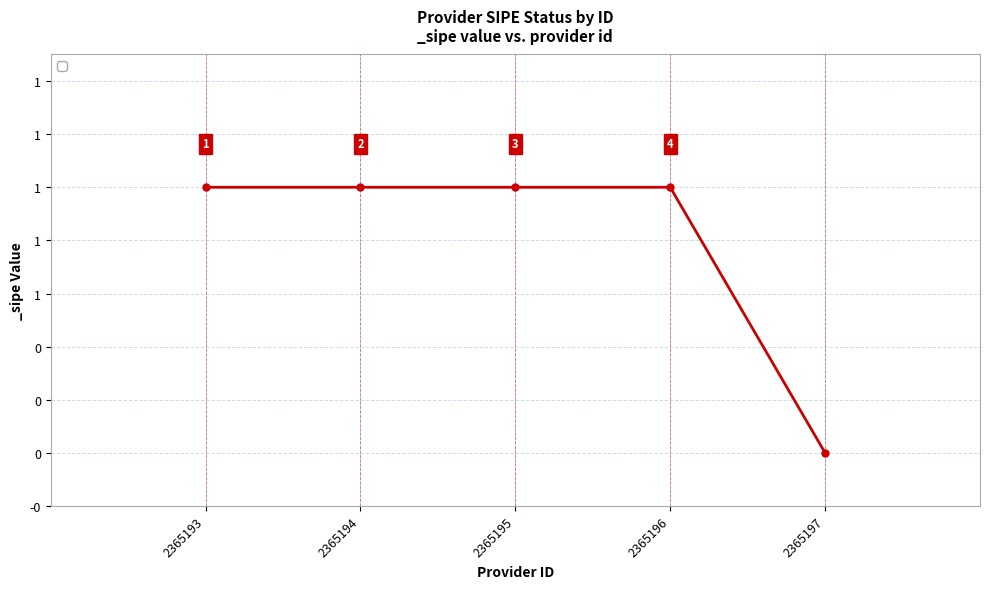

Does the chart have visible grid lines?

Yes